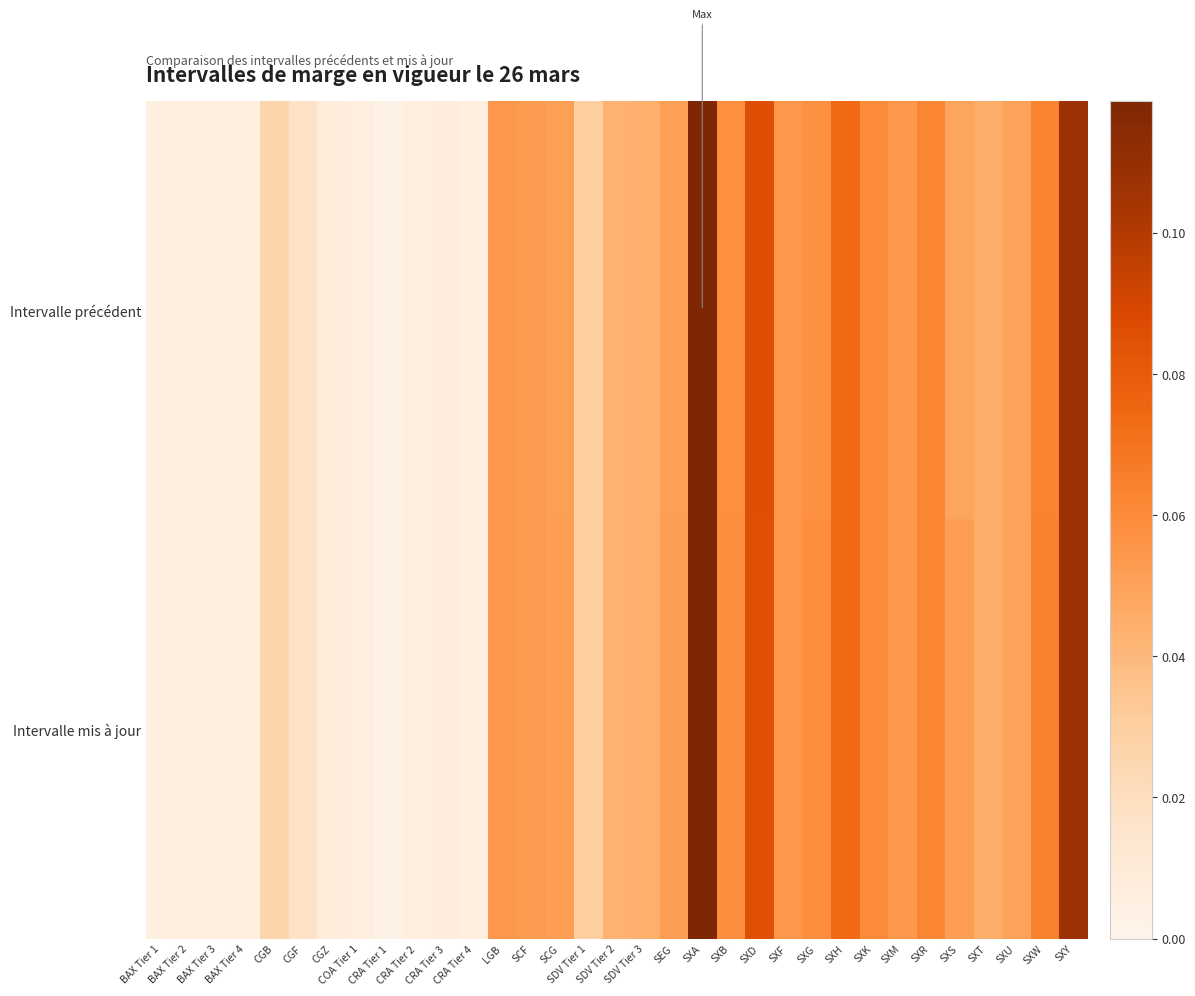

Which series has the largest total across all categories?

Intervalle mis à jour